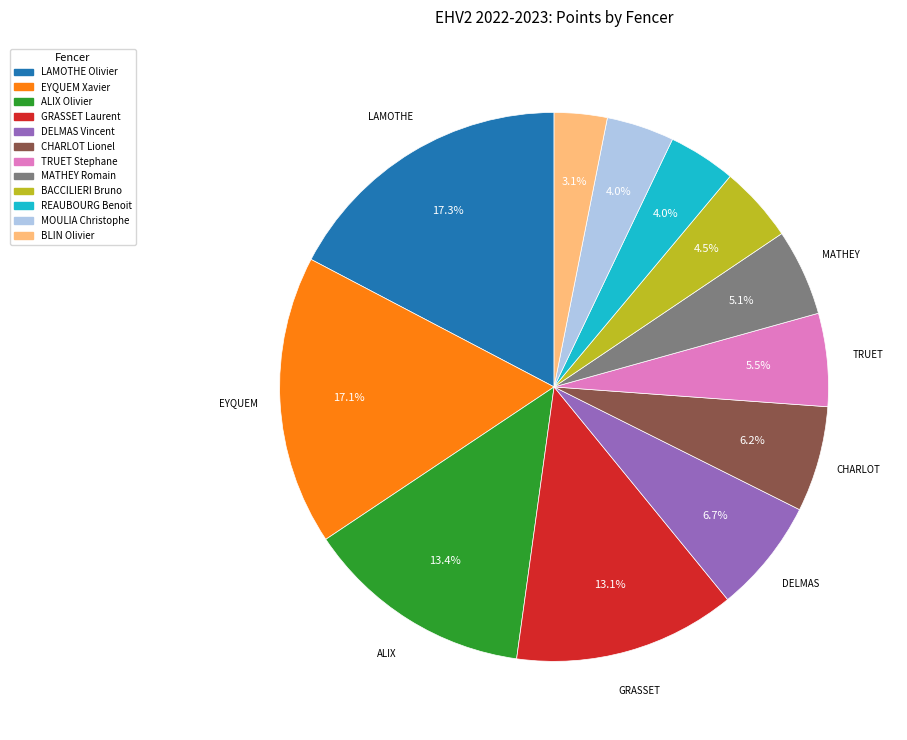

To the nearest percent, what percentage of the pie is MOULIA Christophe?

4%